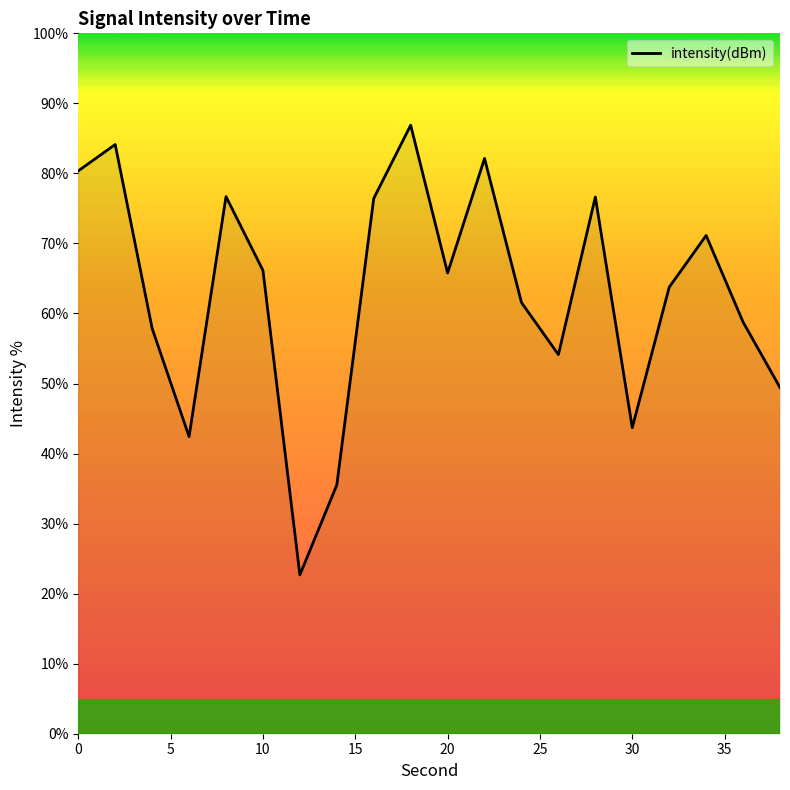

How many values exceed 65?

10